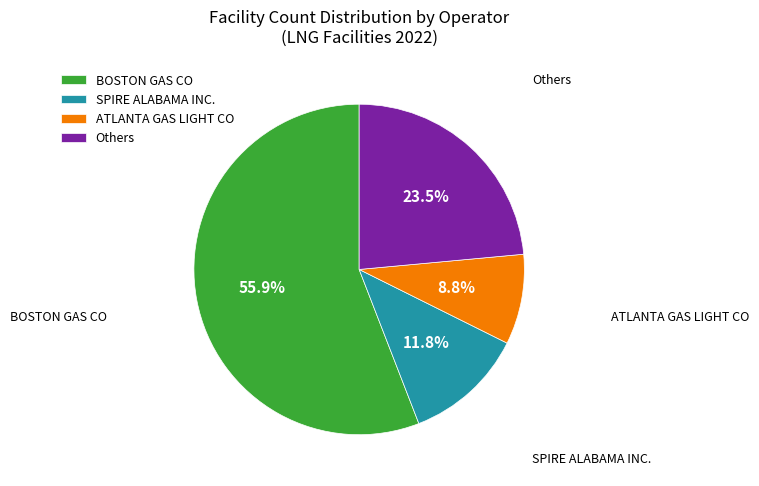

Which slice is the largest?

BOSTON GAS CO